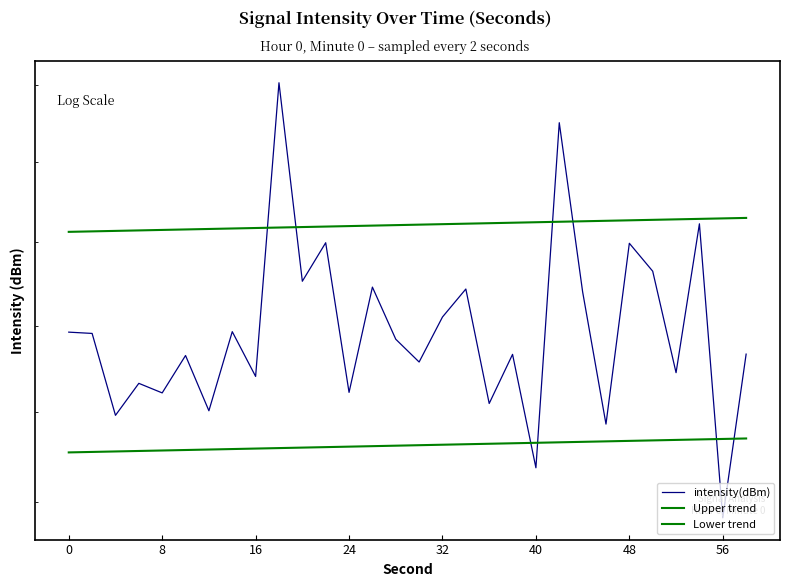

At which label does Upper trend first exceed 136?

24